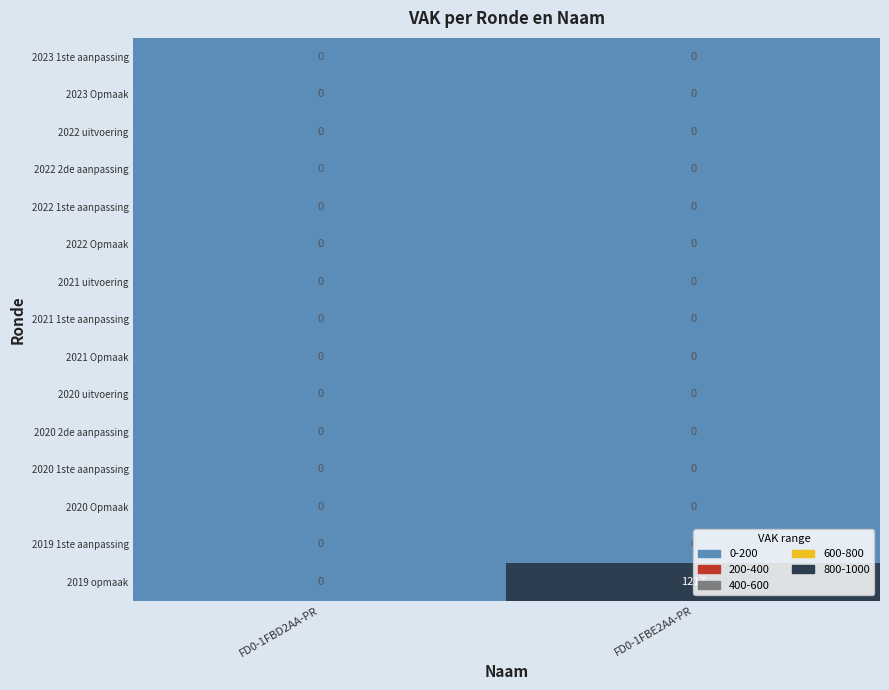

Reading right to left, extract all data points from this chart.

2023 1ste aanpassing: 0	0
2023 Opmaak: 0	0
2022 uitvoering: 0	0
2022 2de aanpassing: 0	0
2022 1ste aanpassing: 0	0
2022 Opmaak: 0	0
2021 uitvoering: 0	0
2021 1ste aanpassing: 0	0
2021 Opmaak: 0	0
2020 uitvoering: 0	0
2020 2de aanpassing: 0	0
2020 1ste aanpassing: 0	0
2020 Opmaak: 0	0
2019 1ste aanpassing: 0	0
2019 opmaak: 1217	0